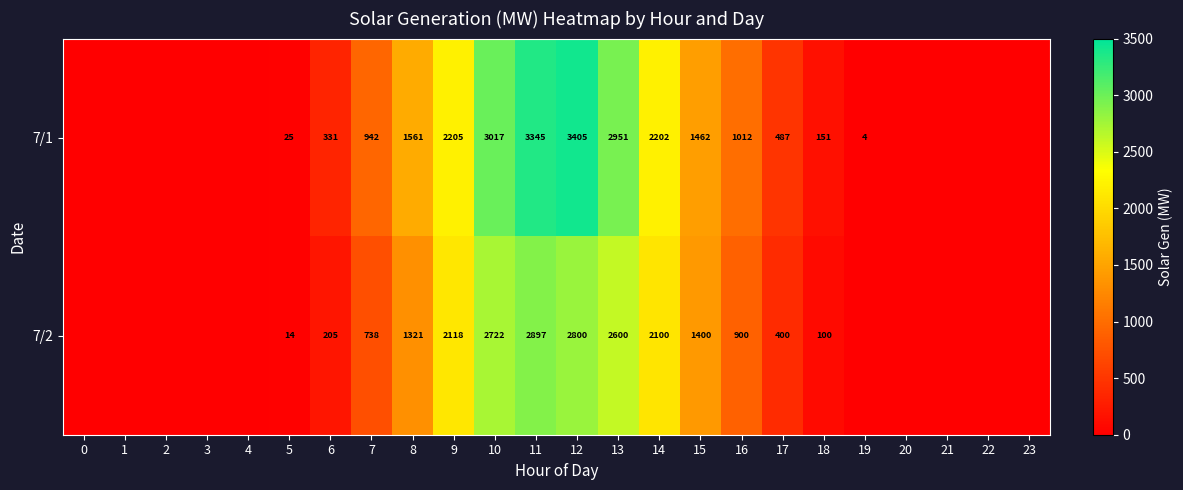

Is the value of 7/2 at 17 greater than the value of 7/1 at 19?

Yes